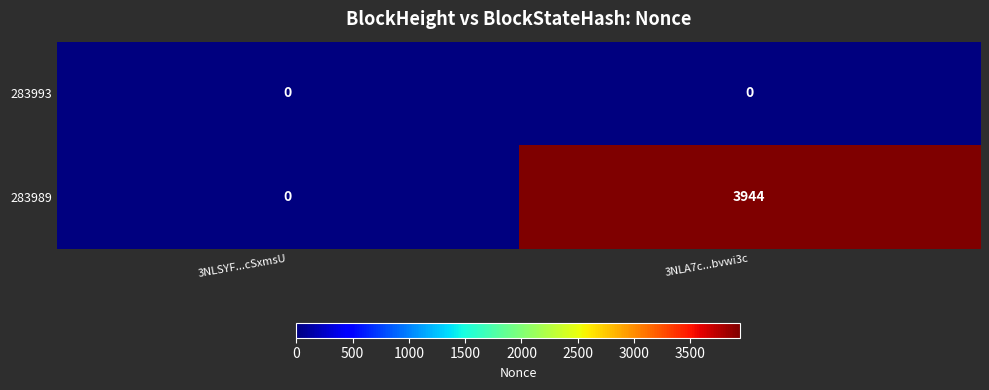

Is it true that 283989 equals 2239 at 3NLSYF...cSxmsU?

False